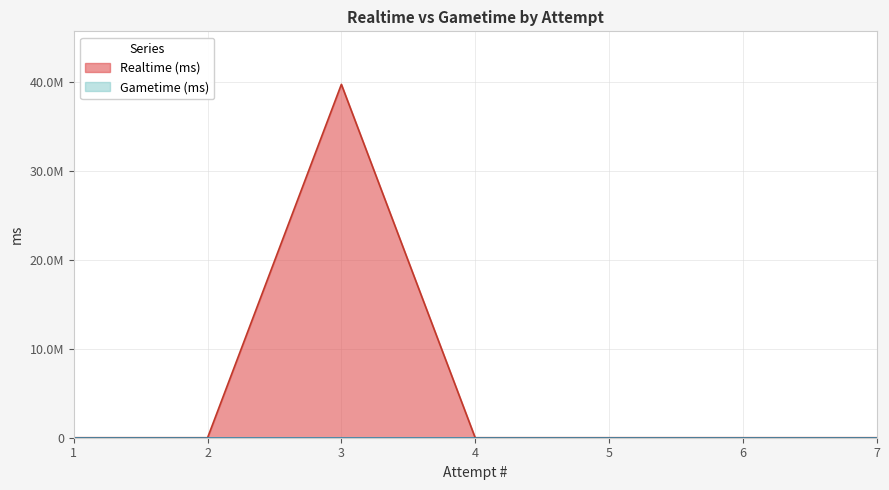

Where is the first local maximum?

3